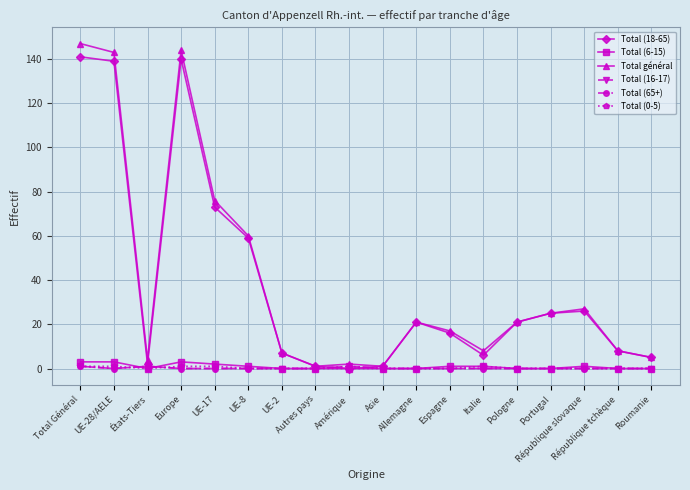

Is this an area chart (filled region under the line)?

No